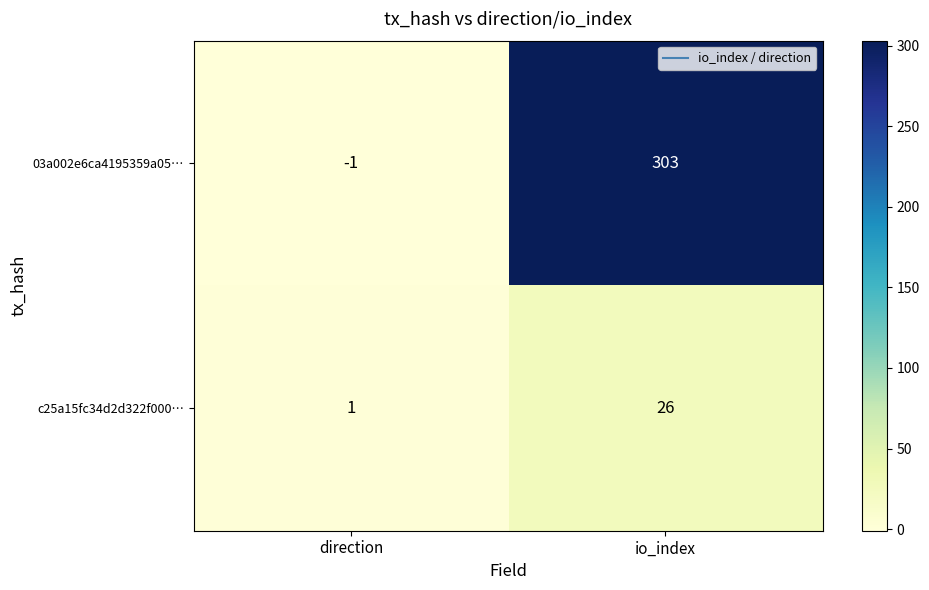

How many distinct data groups are displayed?

2